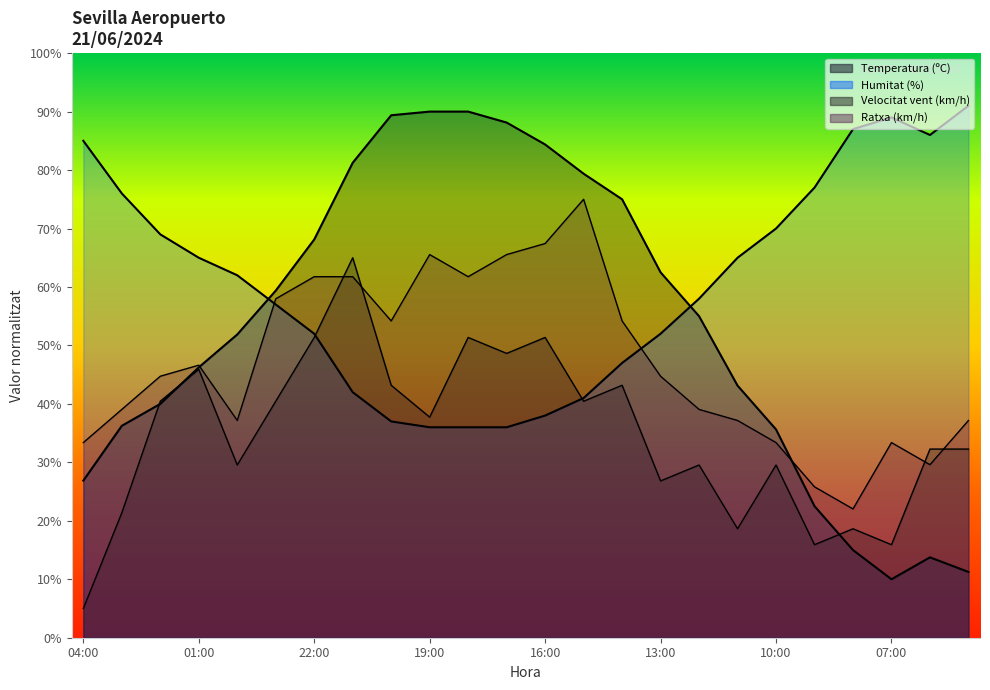

What is the label of the 6th point from the right?

10:00